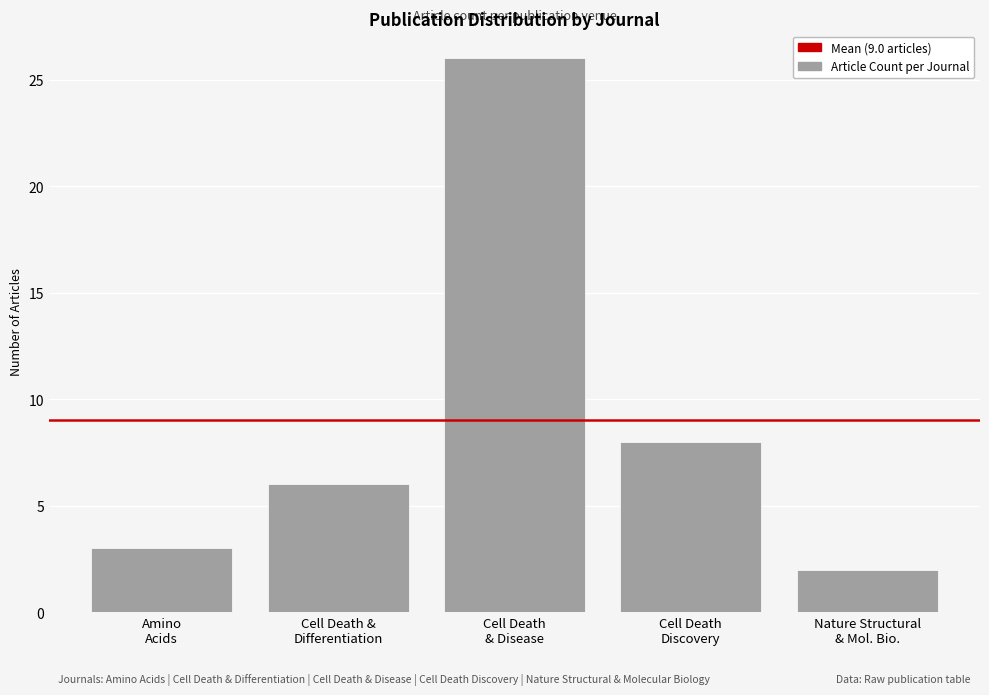

Reading left to right, transcribe all the data shown in this chart.

3	6	26	8	2